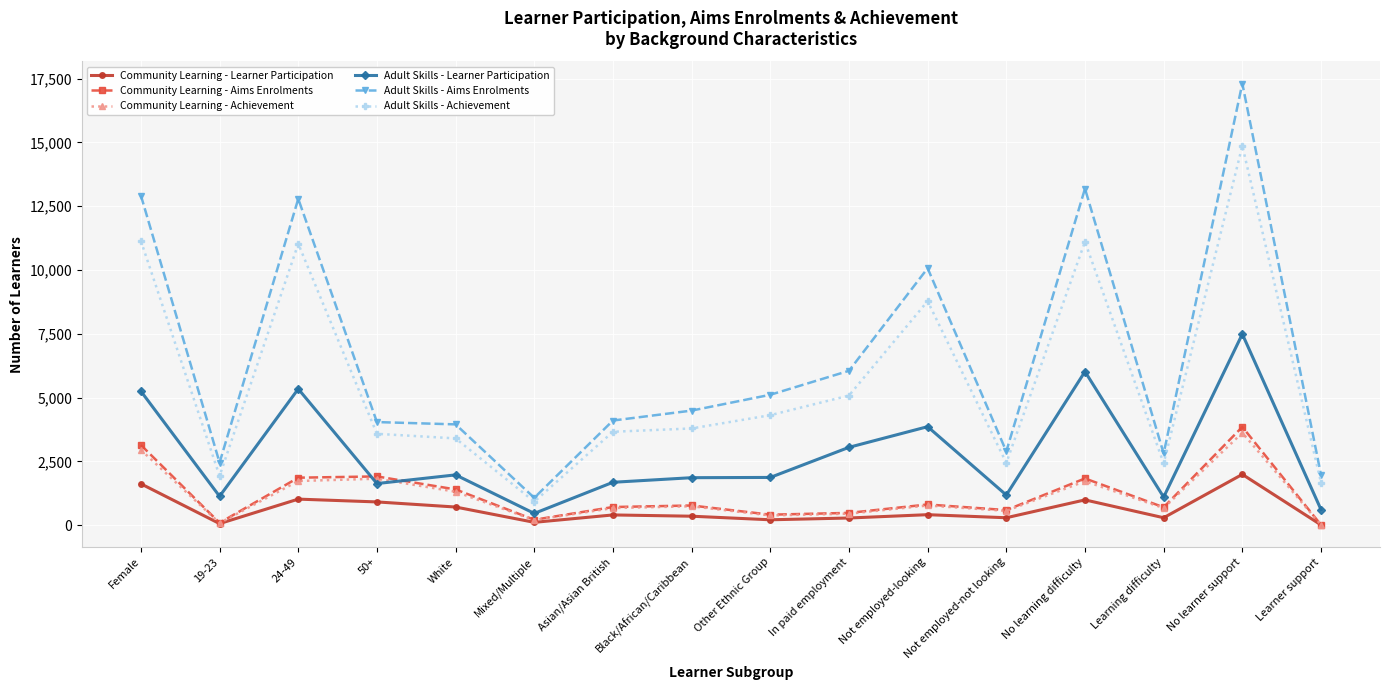

True or false: Community Learning - Achievement and Adult Skills - Aims Enrolments intersect in this chart.

False